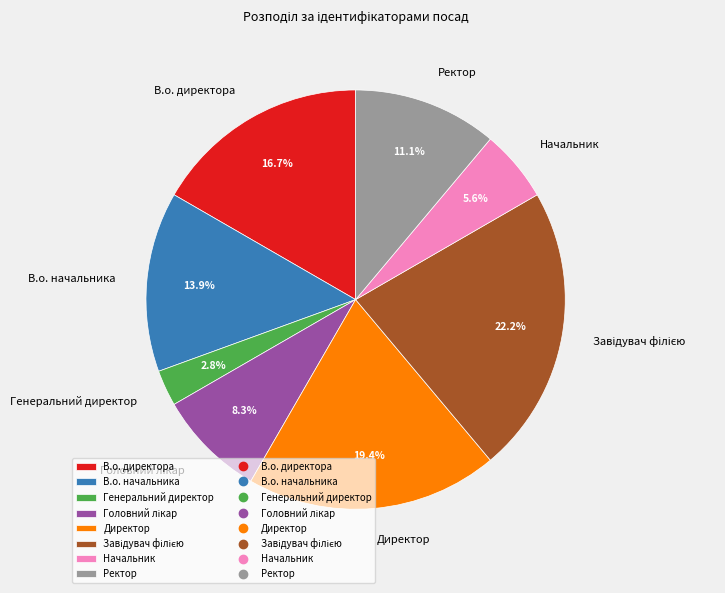

What percentage is NOT represented by В.о. начальника?

86.1%